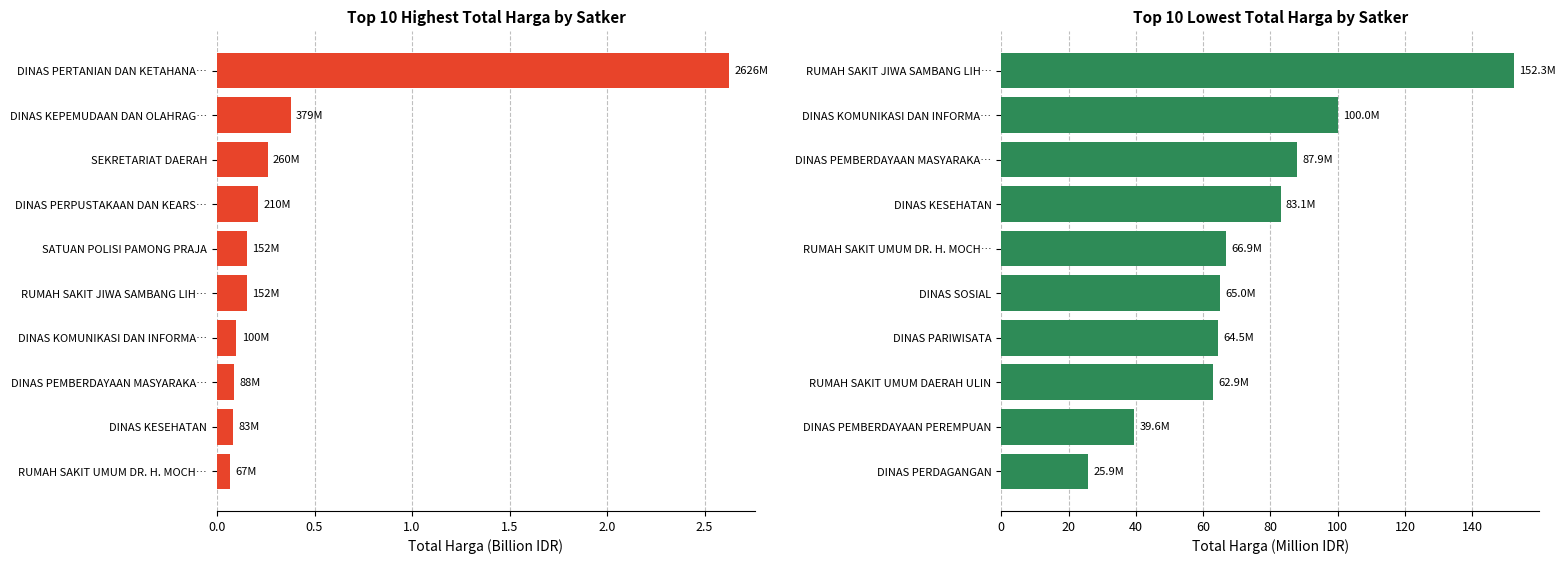

What is the change in value from DINAS PERDAGANGAN to RUMAH SAKIT JIWA SAMBANG LIH…?

+126.4